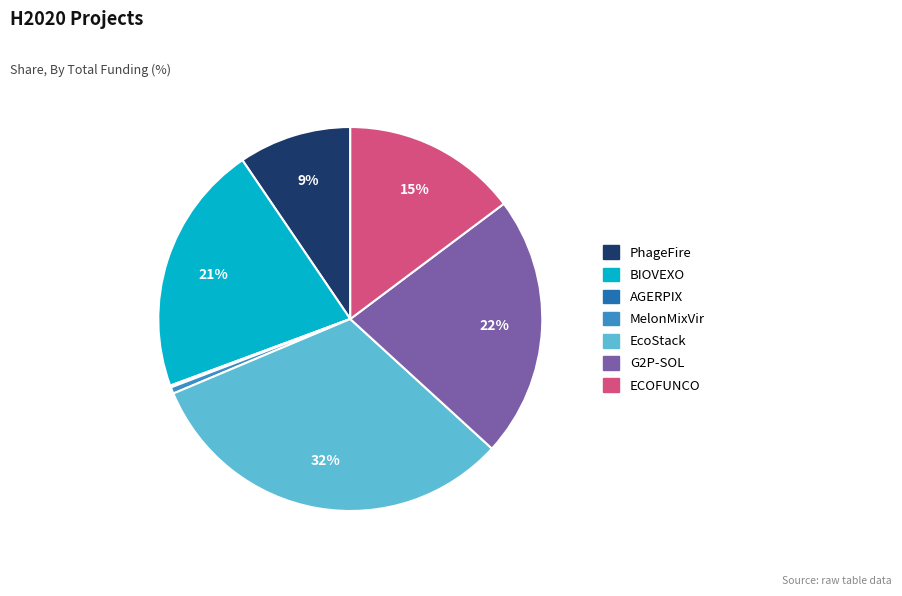

Is the sum of MelonMixVir and EcoStack greater than half?

No